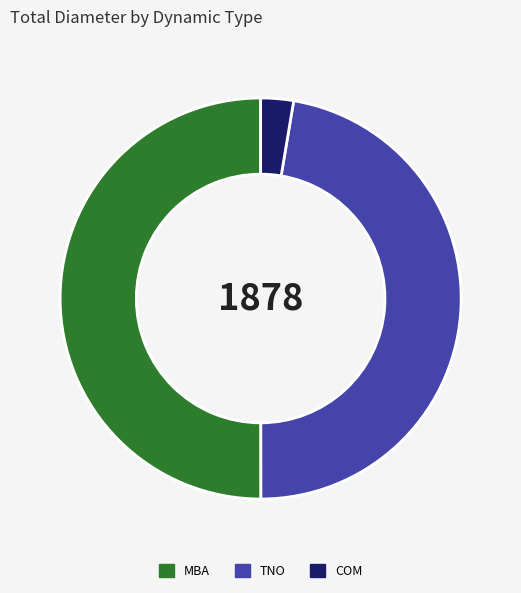

Does COM account for over 50% of the chart?

No